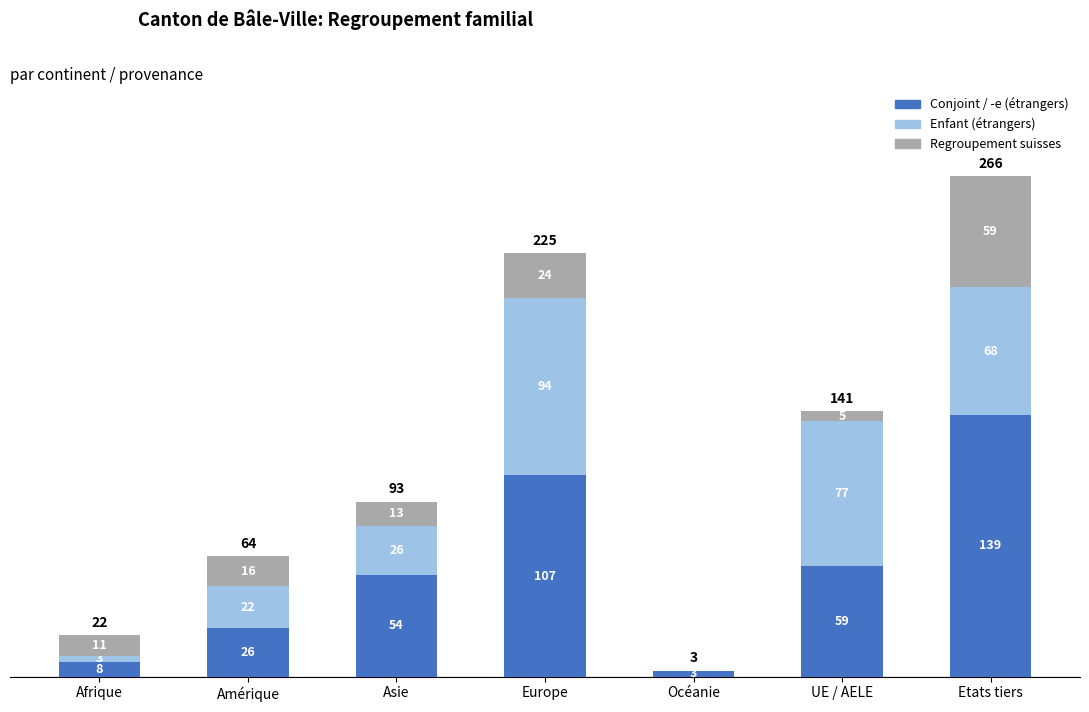

Does the chart contain stacked bars?

Yes